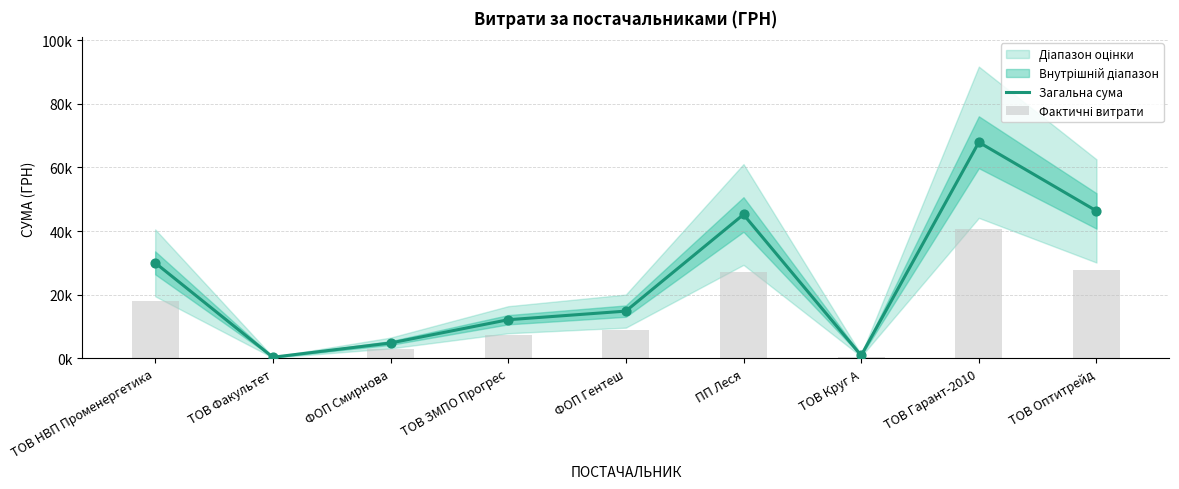

At which category is the sum across all series the highest?

ТОВ Гарант-2010